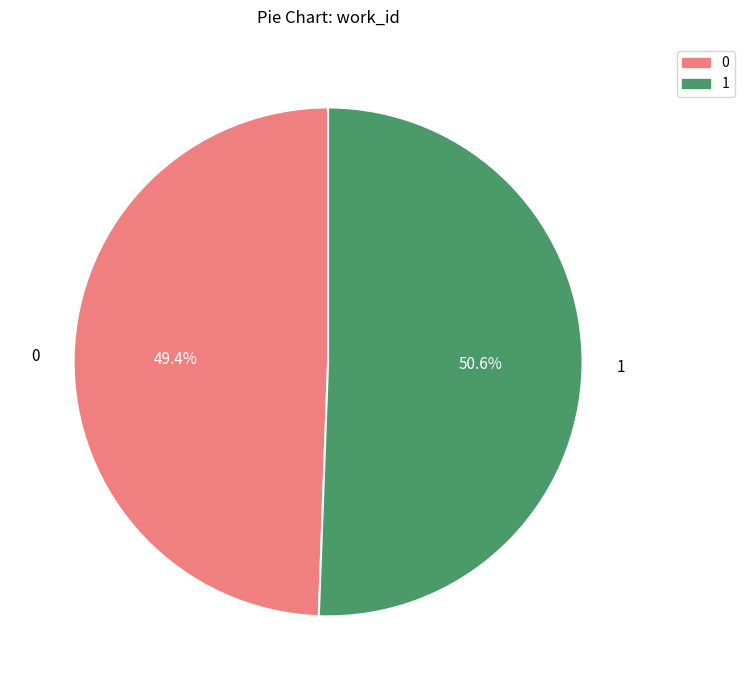

Approximately how many times larger is the value at 1 compared to 0?

1.0